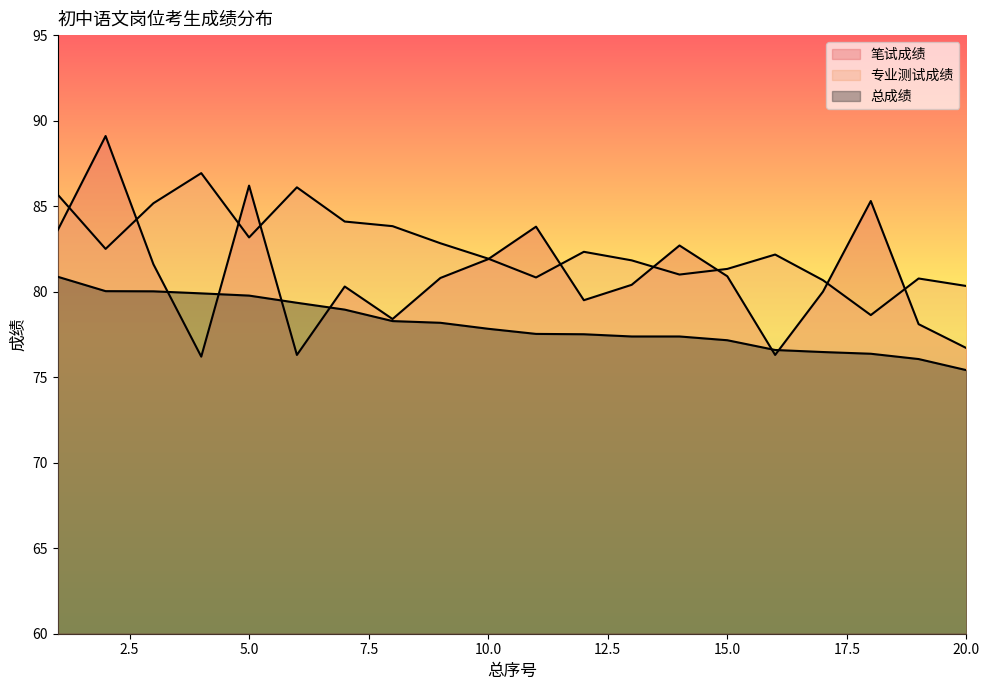

How many data points in 总成绩 are above 77?

15